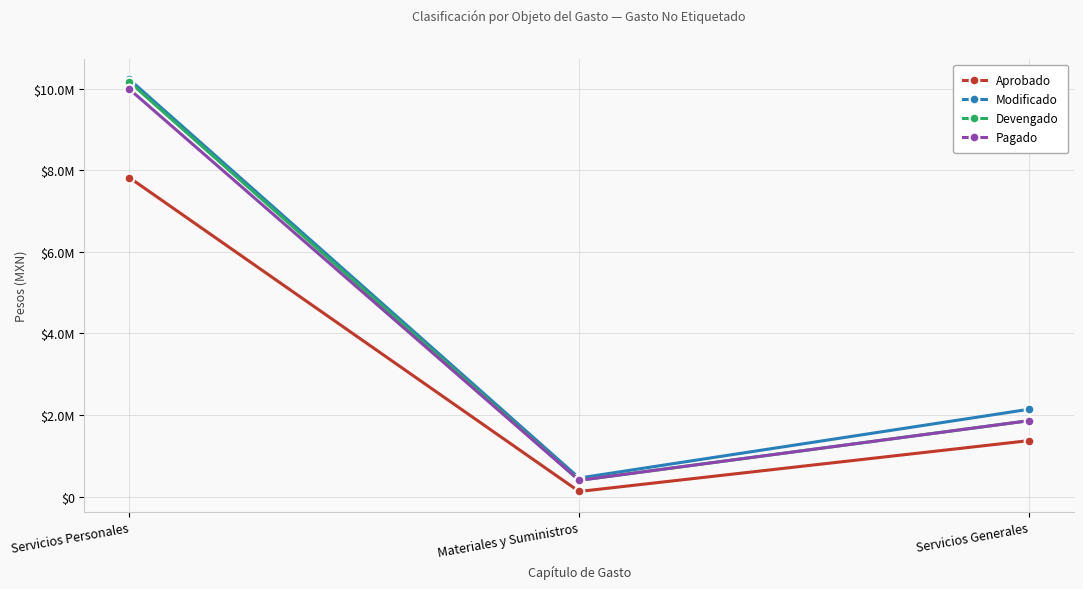

What is the difference between the maximum and minimum values in the Modificado series?

9775141